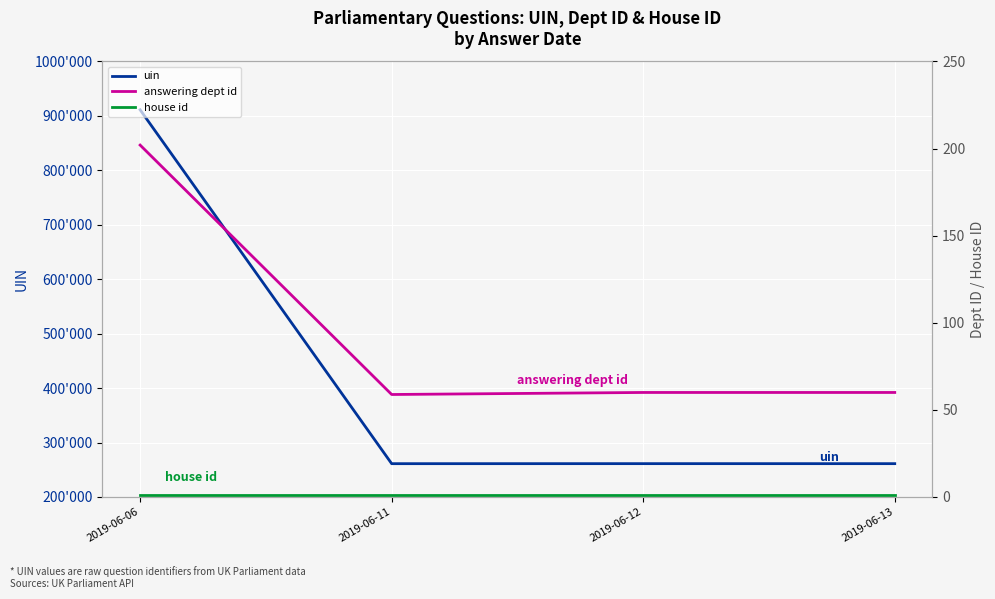

Does the chart display data point markers on the line(s)?

No